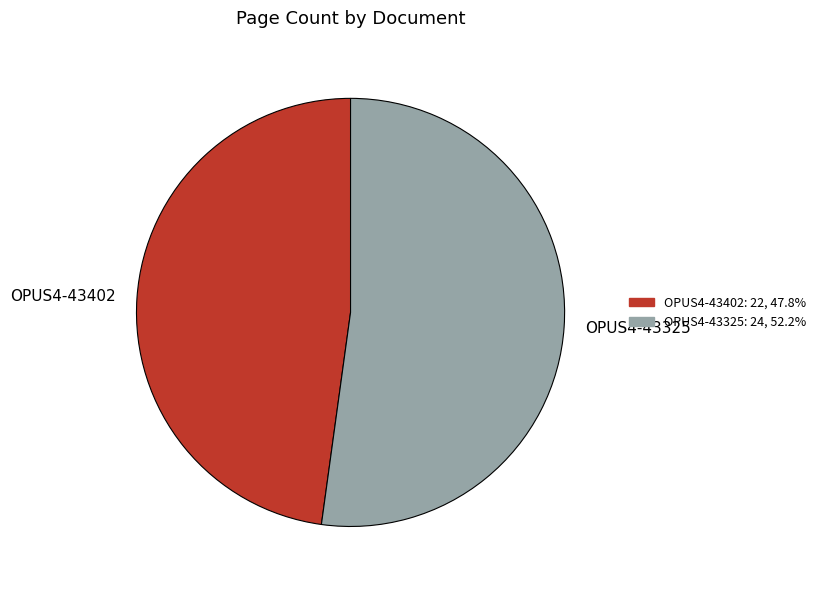

Is the sum of OPUS4-43402 and OPUS4-43325 greater than half?

Yes